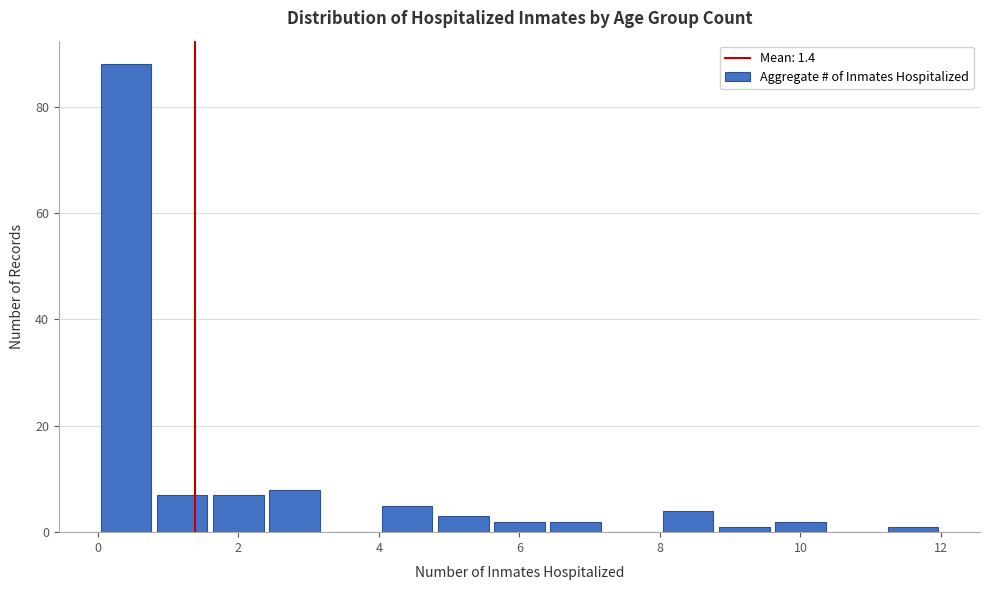

Reading left to right, list every bar in this chart as the range it spans on the x-axis followed by its height. The values are not printed on the chart, so give them approximately, as read against the axis.

0.0 to 0.8: 88
0.8 to 1.6: 8
1.6 to 2.4: 8
2.4 to 3.2: 8
3.2 to 4.0: 0
4.0 to 4.8: 6
4.8 to 5.6: 4
5.6 to 6.4: 2
6.4 to 7.2: 2
7.2 to 8.0: 0
8.0 to 8.8: 4
8.8 to 9.6: under 2
9.6 to 10.4: 2
10.4 to 11.2: 0
11.2 to 12.0: under 2